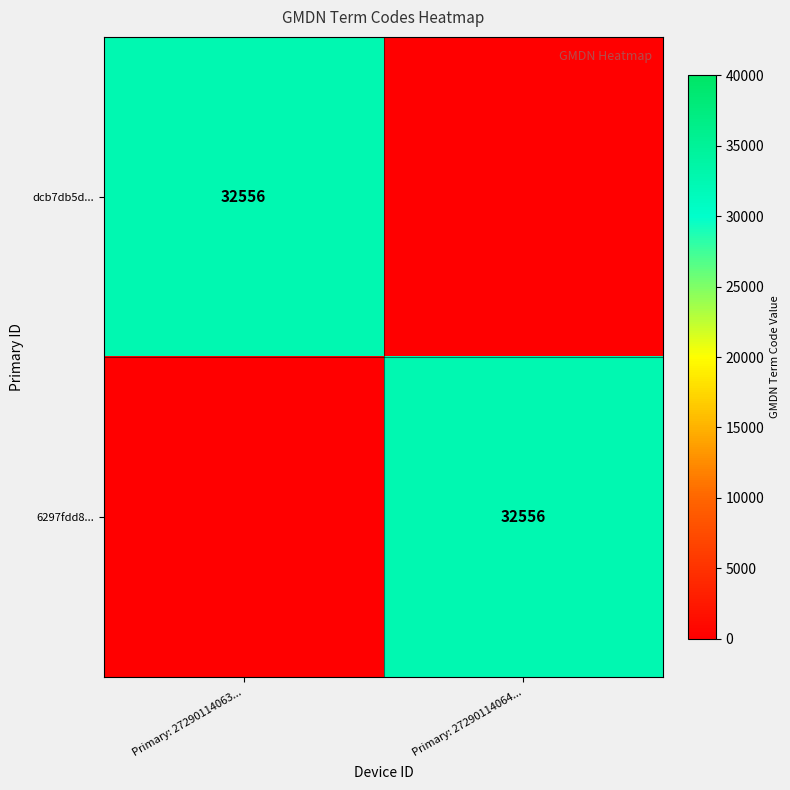

How many series are shown in this chart?

2